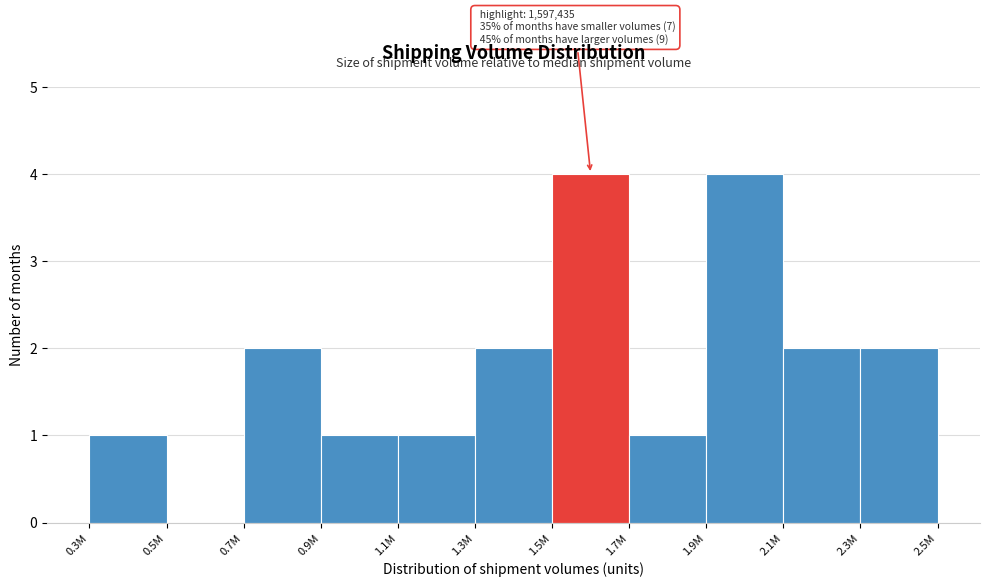

Reading right to left, list all the values displayed in this chart.

2.3M=2	2.1M=2	1.9M=4	1.7M=1	1.5M=4	1.3M=2	1.1M=1	0.9M=1	0.7M=2	0.5M=0	0.3M=1